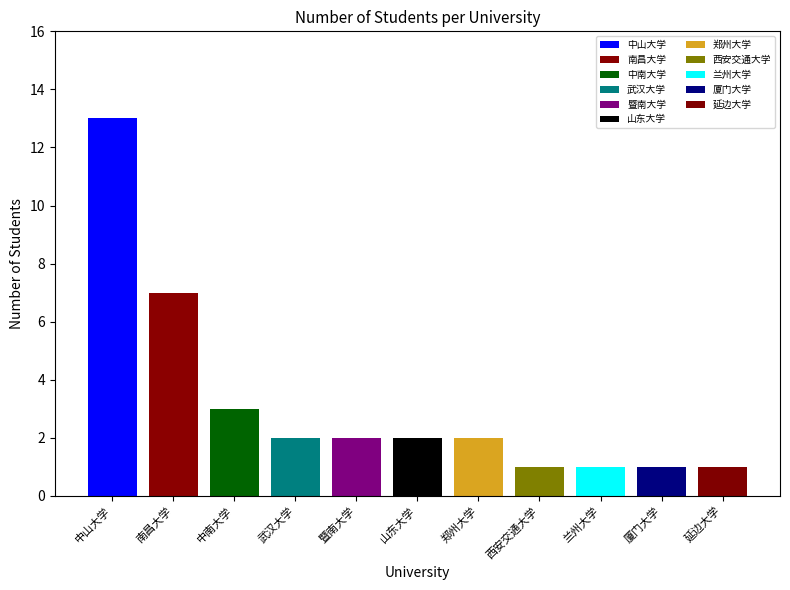

What is the change in value from 中山大学 to 郑州大学?

-11